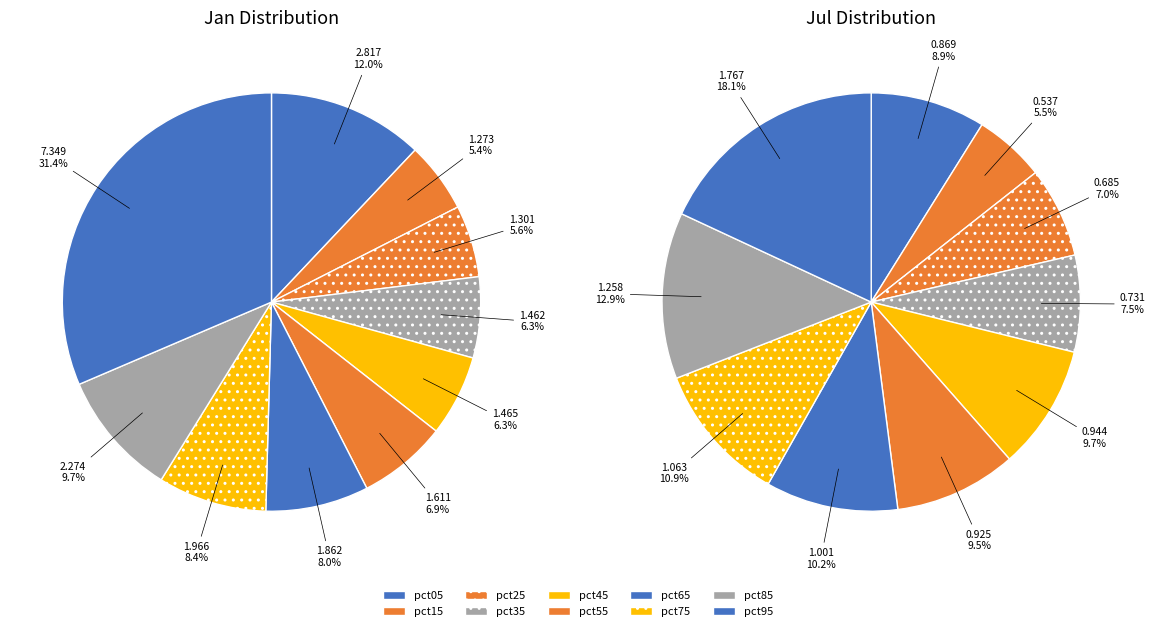

Which series has the widest spread of values?

values_jan